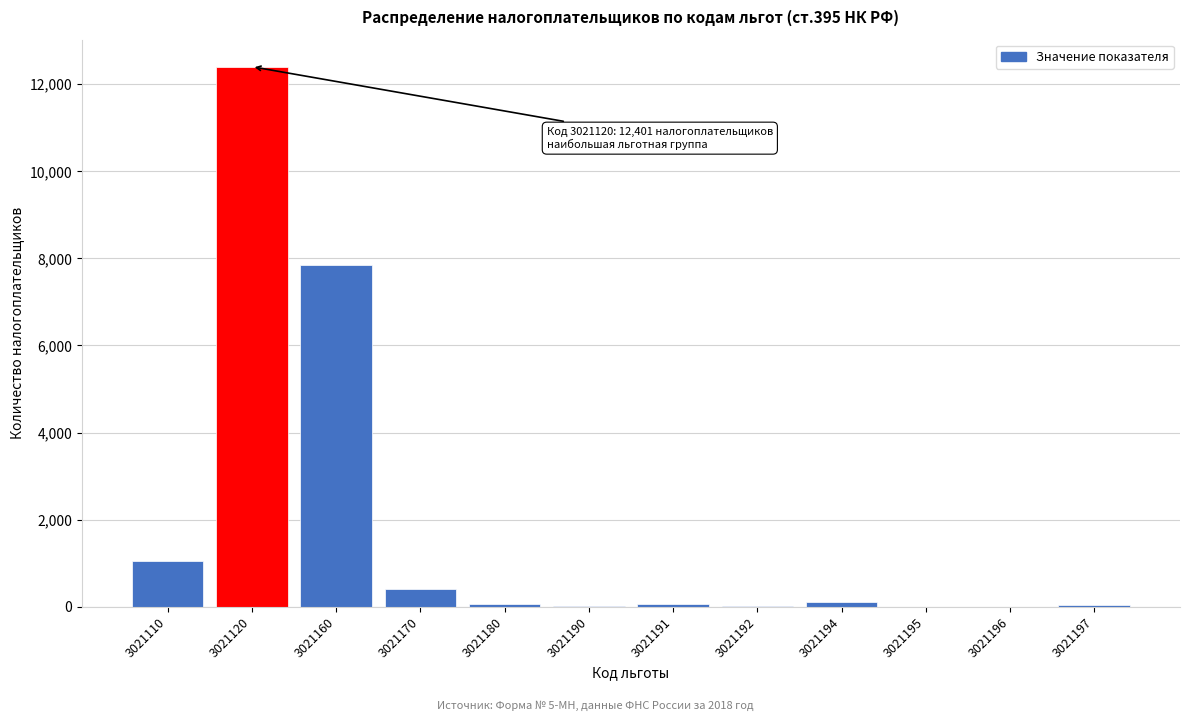

At which label is the value closest to 6201?

3021160